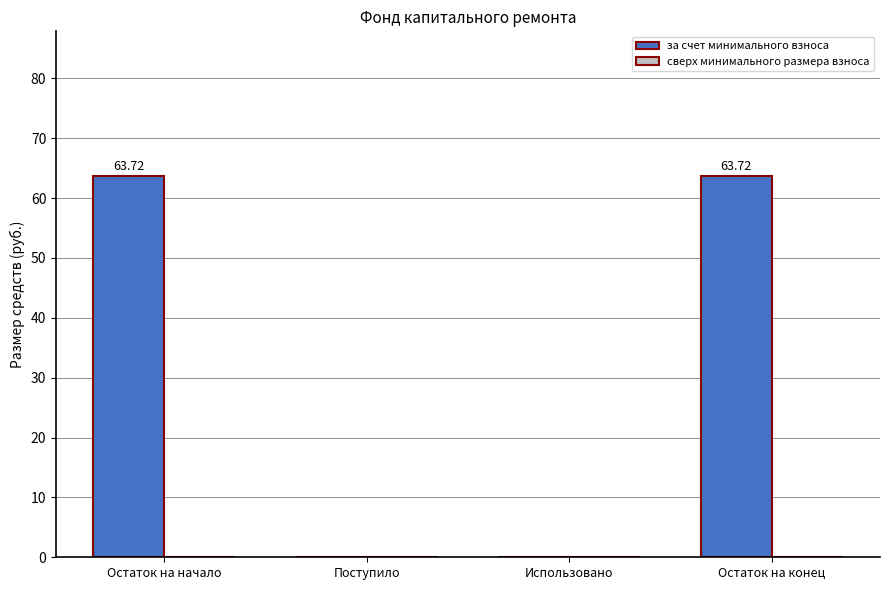

What is the sum of the values at Остаток на начало and Остаток на конец?

127.4